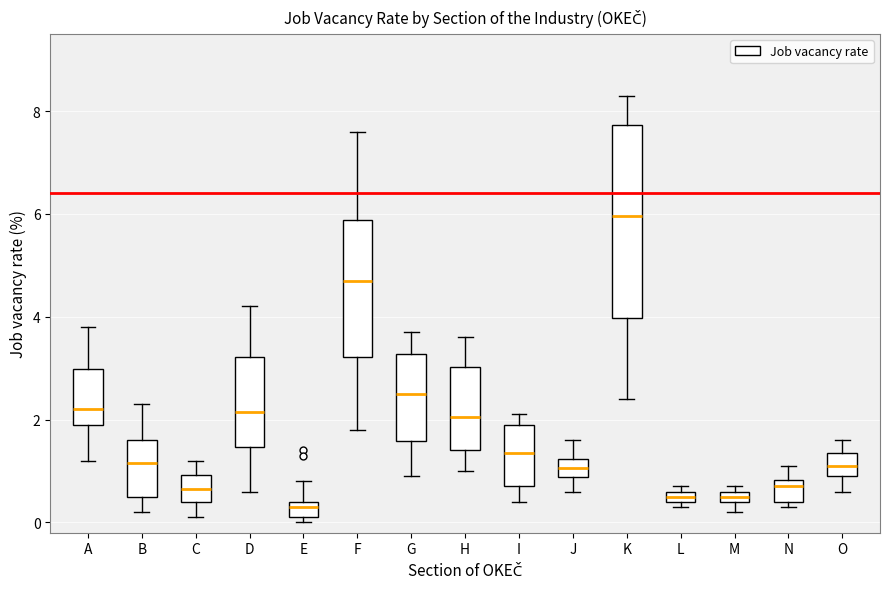

Which box's median line is the highest?

K